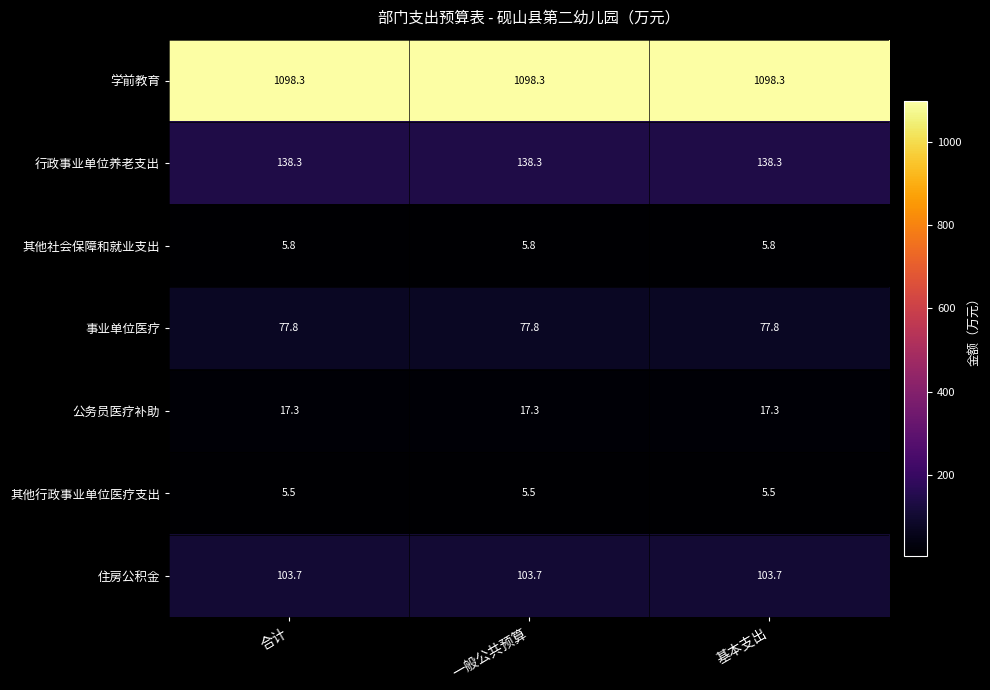

True or false: 住房公积金 has a value of 103.7 at 合计.

True